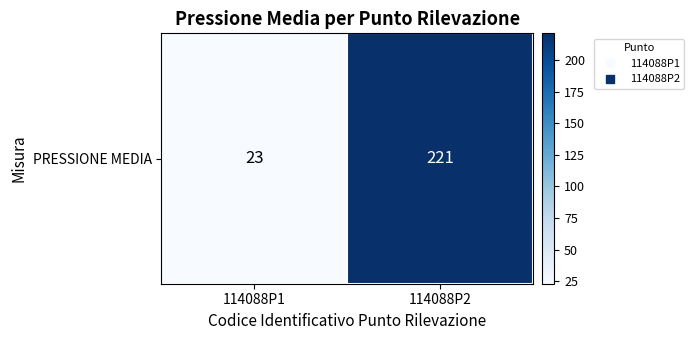

Is it true that the value at 114088P1 is 35?

False